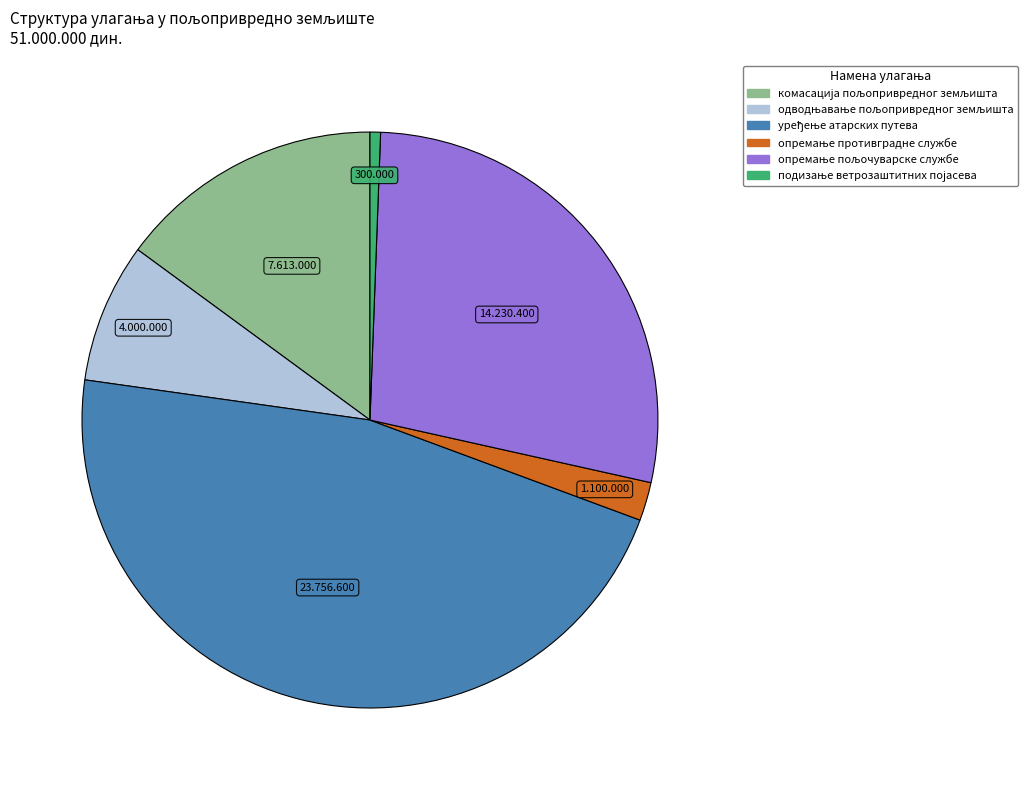

Is there a majority slice in this chart?

No